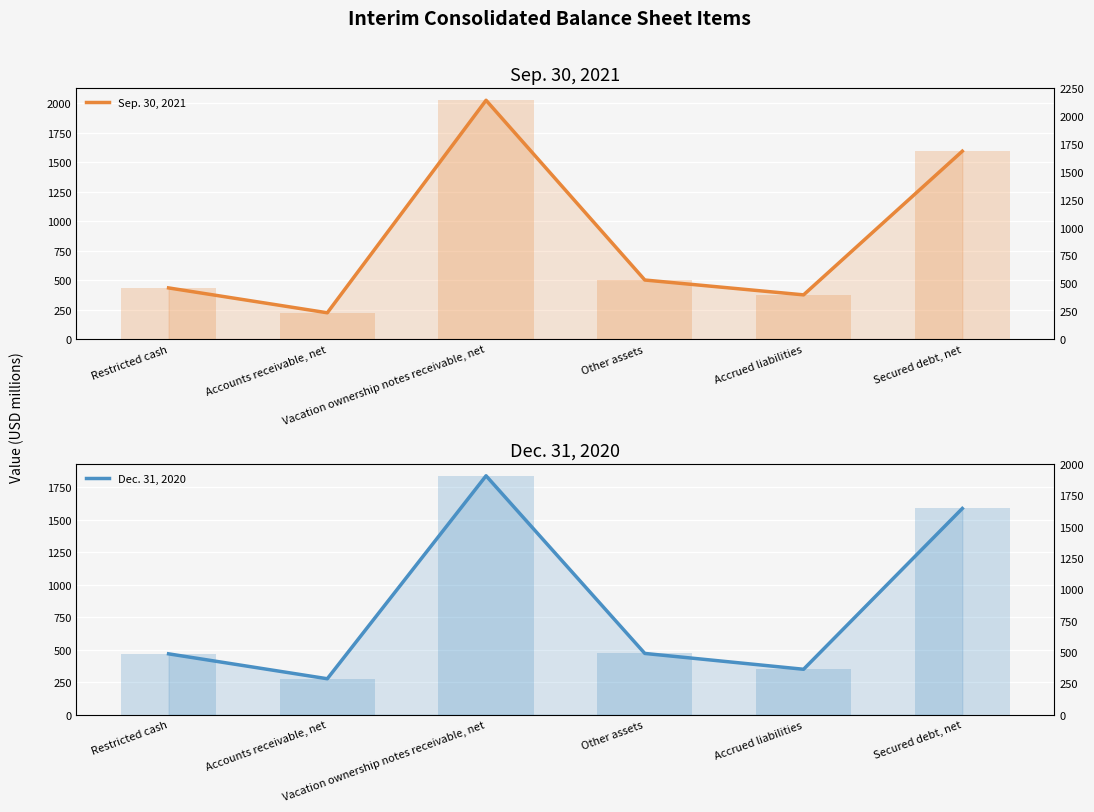

How many bars are there in total?

12